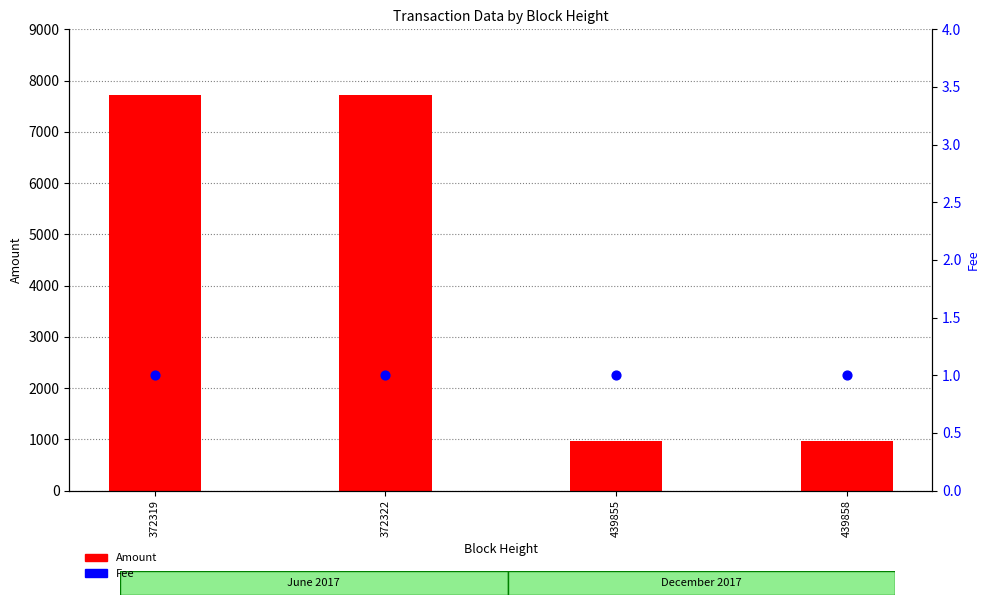

Which series has the widest spread of Y values?

Amount